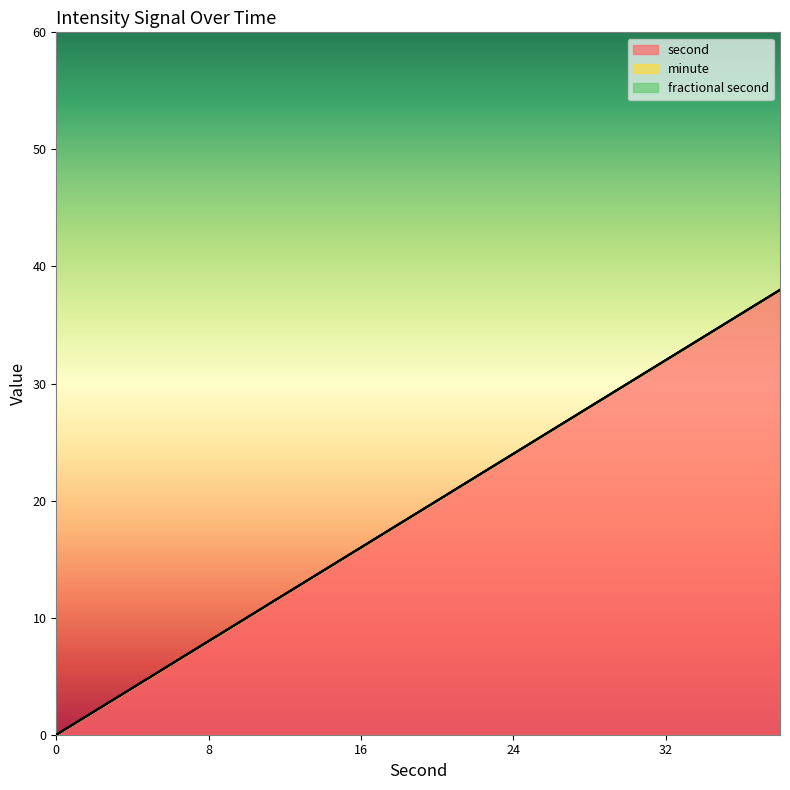

True or false: fractional second and second cross at least once.

False